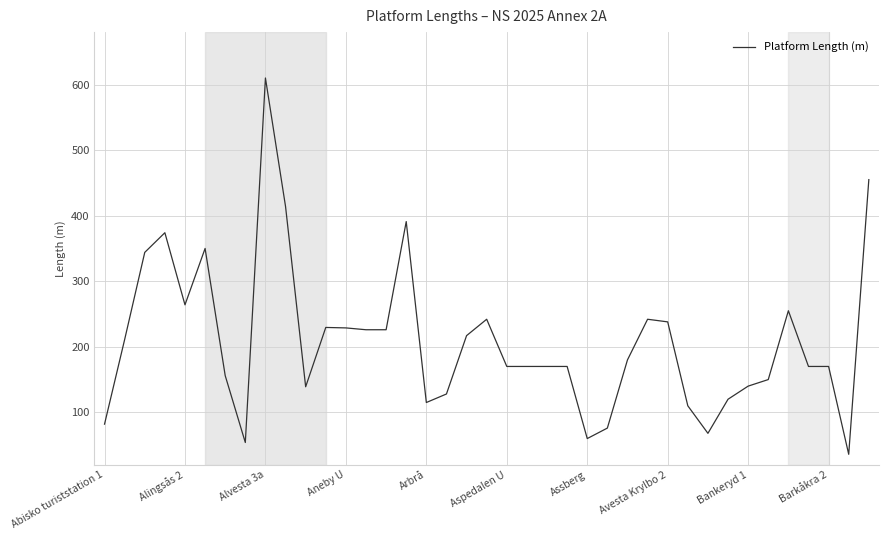

What is the smallest value displayed?

36.0